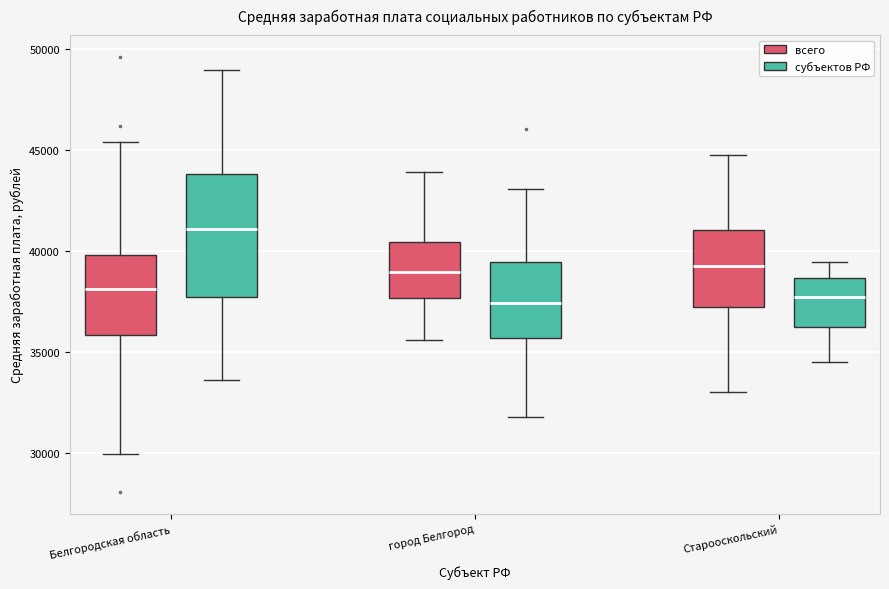

Which box's median line is the highest?

Белгородская область (субъектов РФ)